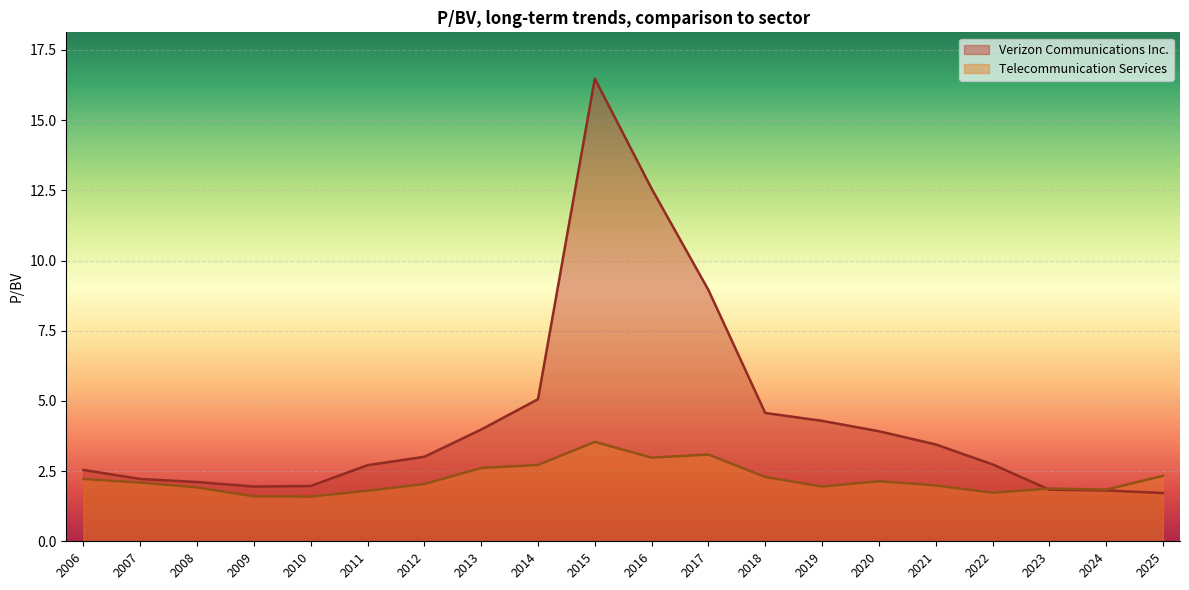

Is it true that Verizon Communications Inc. equals 6.5 at 2018?

False